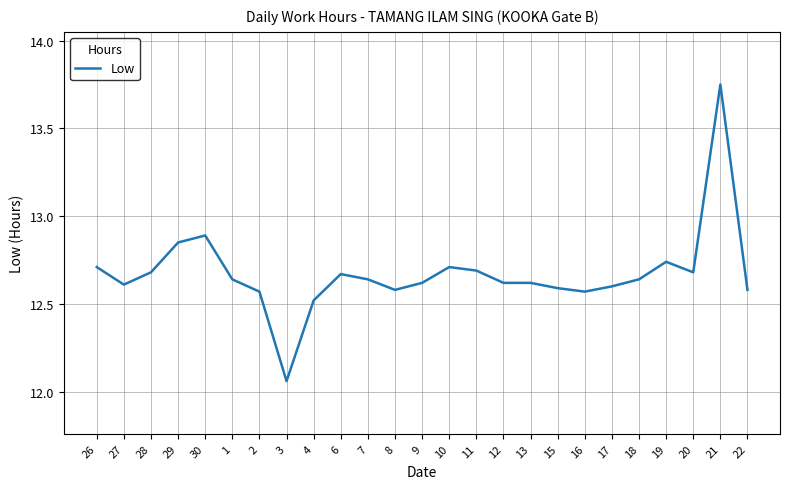

The chart shows a value of 7.6 at 9. True or false?

False